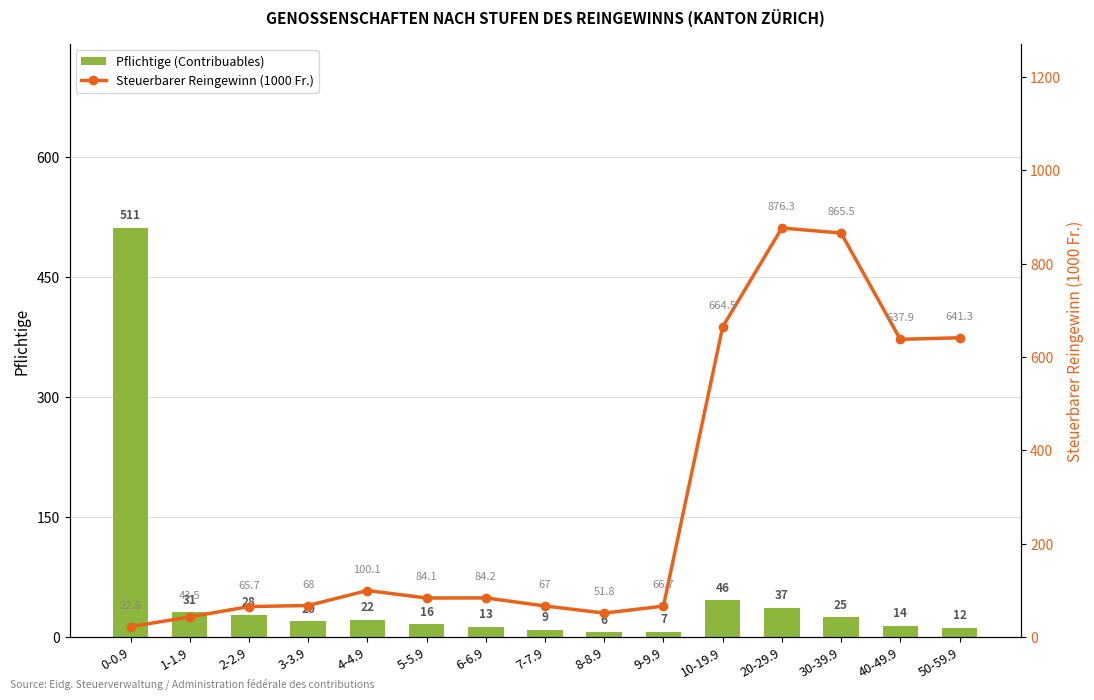

At which label does Pflichtige (Contribuables) reach its peak?

0-0.9